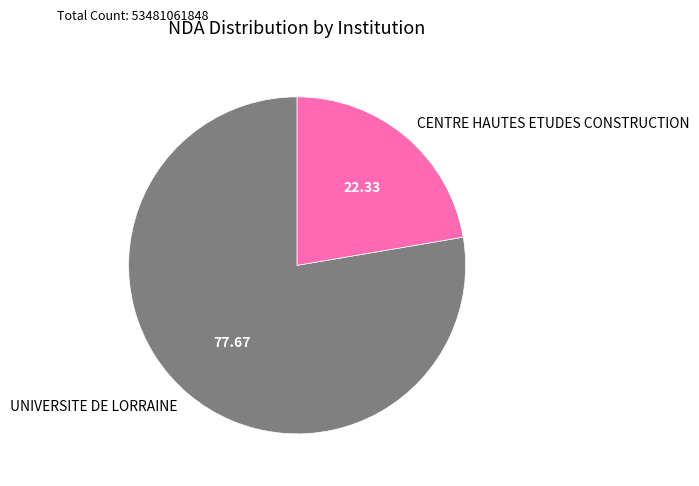

Does CENTRE HAUTES ETUDES CONSTRUCTION account for over 50% of the chart?

No